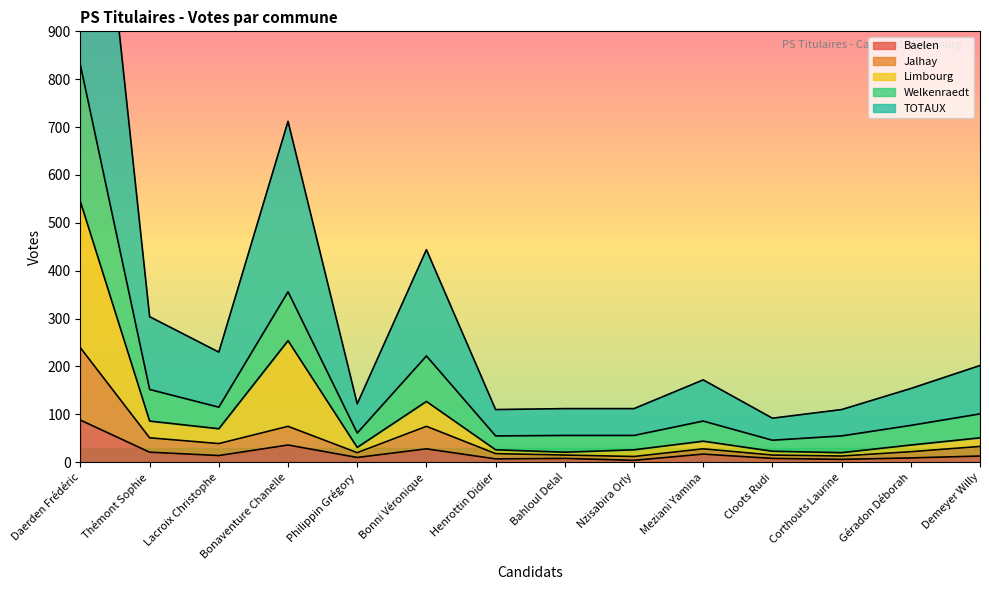

True or false: TOTAUX and Jalhay cross at least once.

False